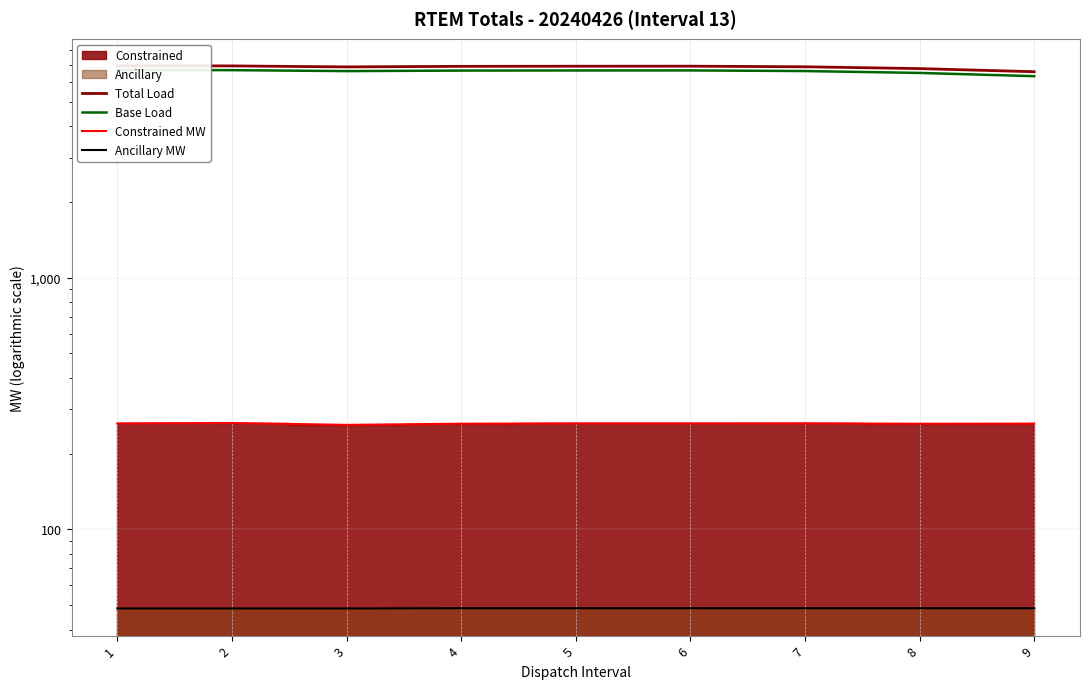

How many values in the Total Load series exceed 6917?

5